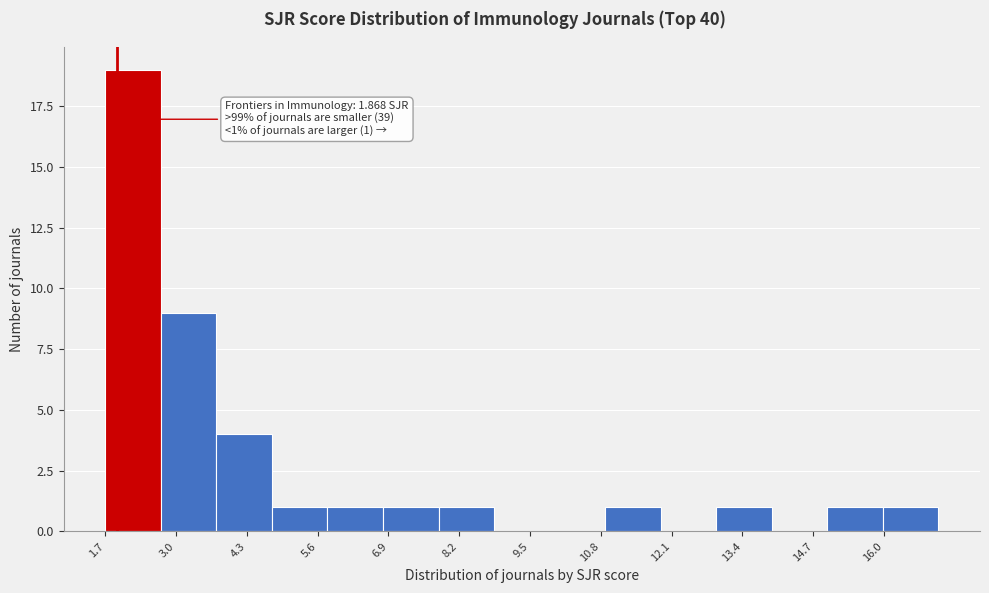

Which range on the x-axis has the tallest bar?

1.6 to 2.6